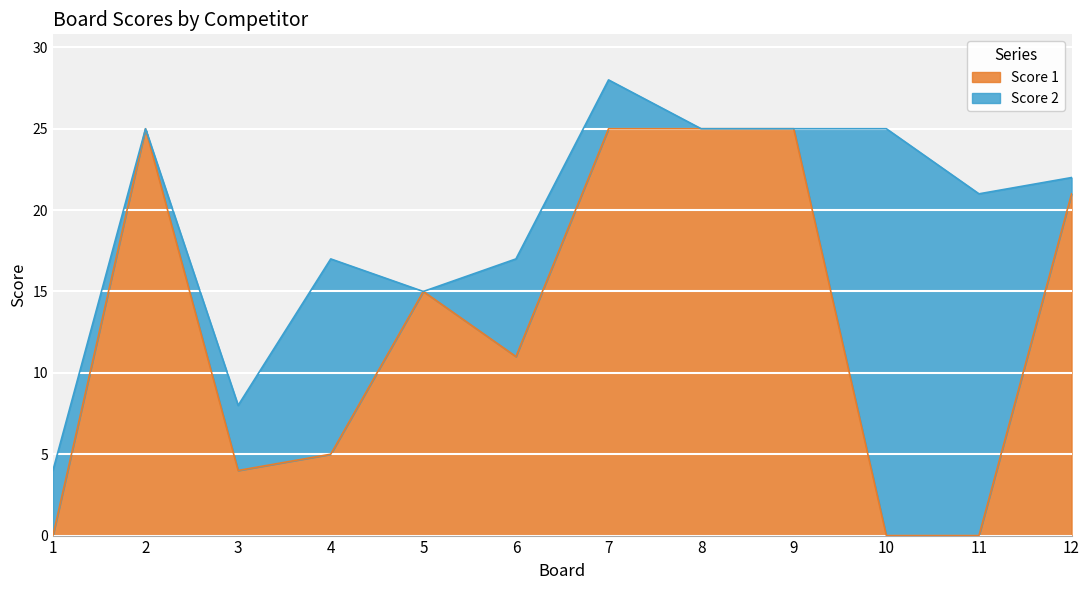

Where is the data nearest to the value 12?

6